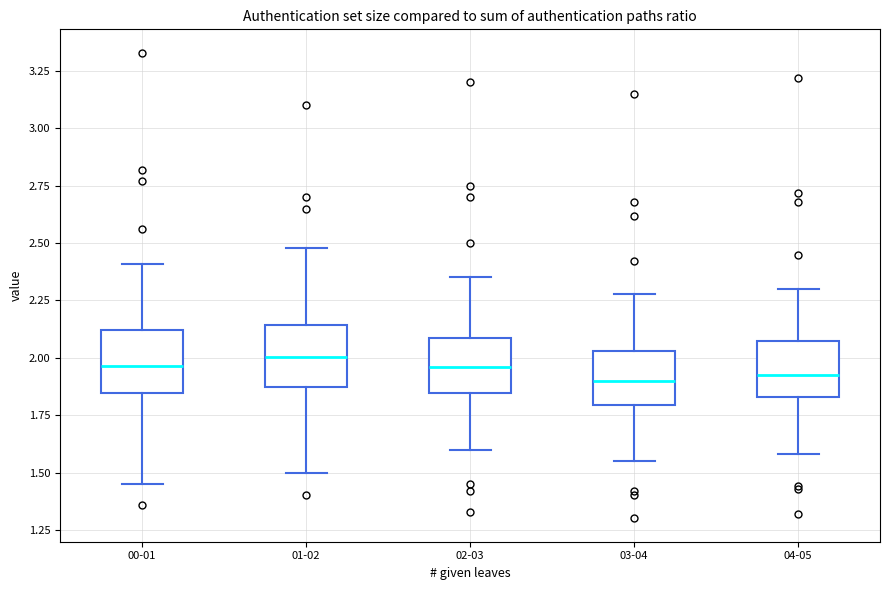

Reading left to right, read every box against the y-axis: the position of its median line, the range the box covers, and the ends of its whiskers. The values are not printed on the chart, so give them approximately, as read against the axis.

00-01: median 1.95, box 1.85 to 2.10, whiskers 1.45 to 2.40
01-02: median 2.00, box 1.85 to 2.15, whiskers 1.50 to 2.50
02-03: median 1.95, box 1.85 to 2.10, whiskers 1.60 to 2.35
03-04: median 1.90, box 1.80 to 2.05, whiskers 1.55 to 2.30
04-05: median 1.95, box 1.85 to 2.05, whiskers 1.60 to 2.30